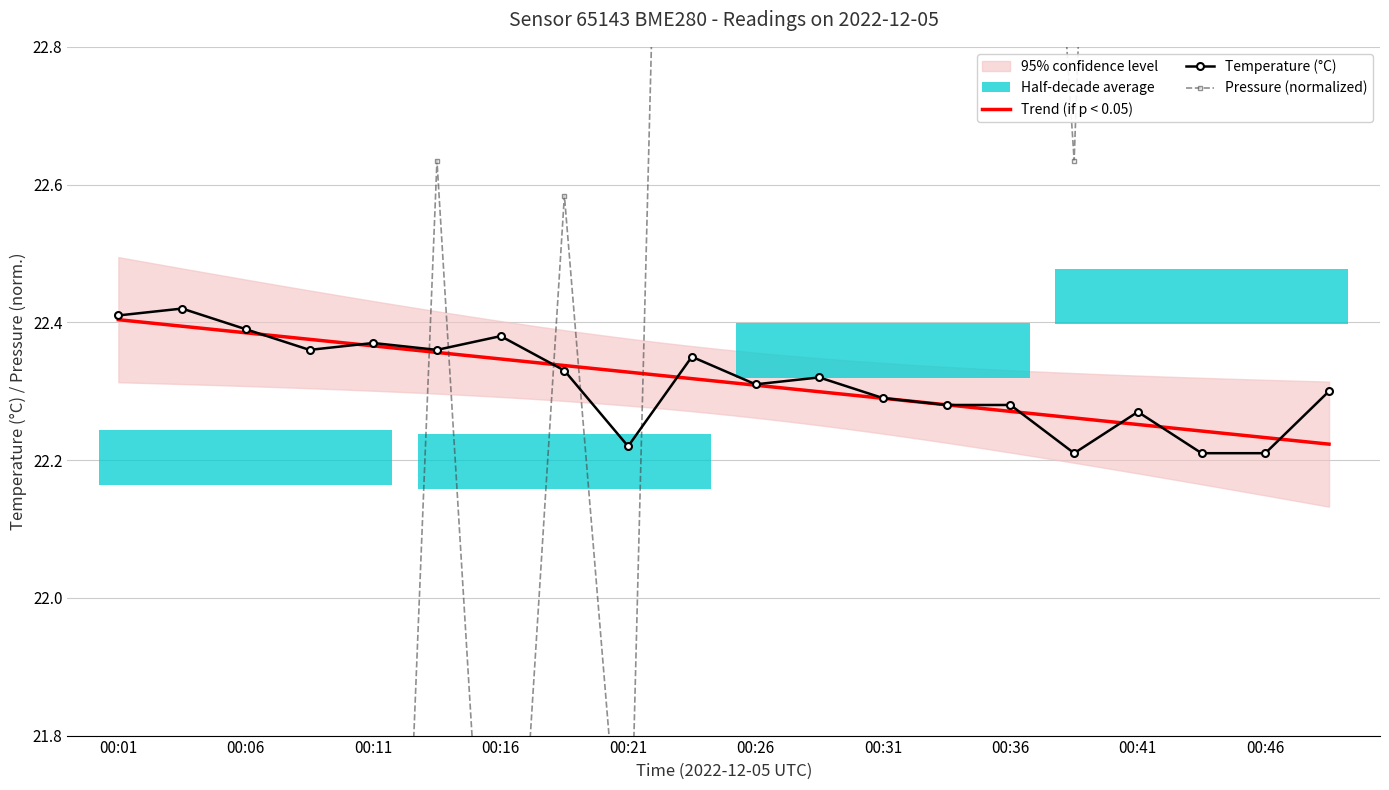

List the labels in order of temperature value, smallest first.

00:38, 00:43, 00:46, 00:21, 00:41, 00:33, 00:36, 00:31, 00:48, 00:26, 00:28, 00:18, 00:23, 00:08, 00:13, 00:11, 00:16, 00:06, 00:01, 00:03